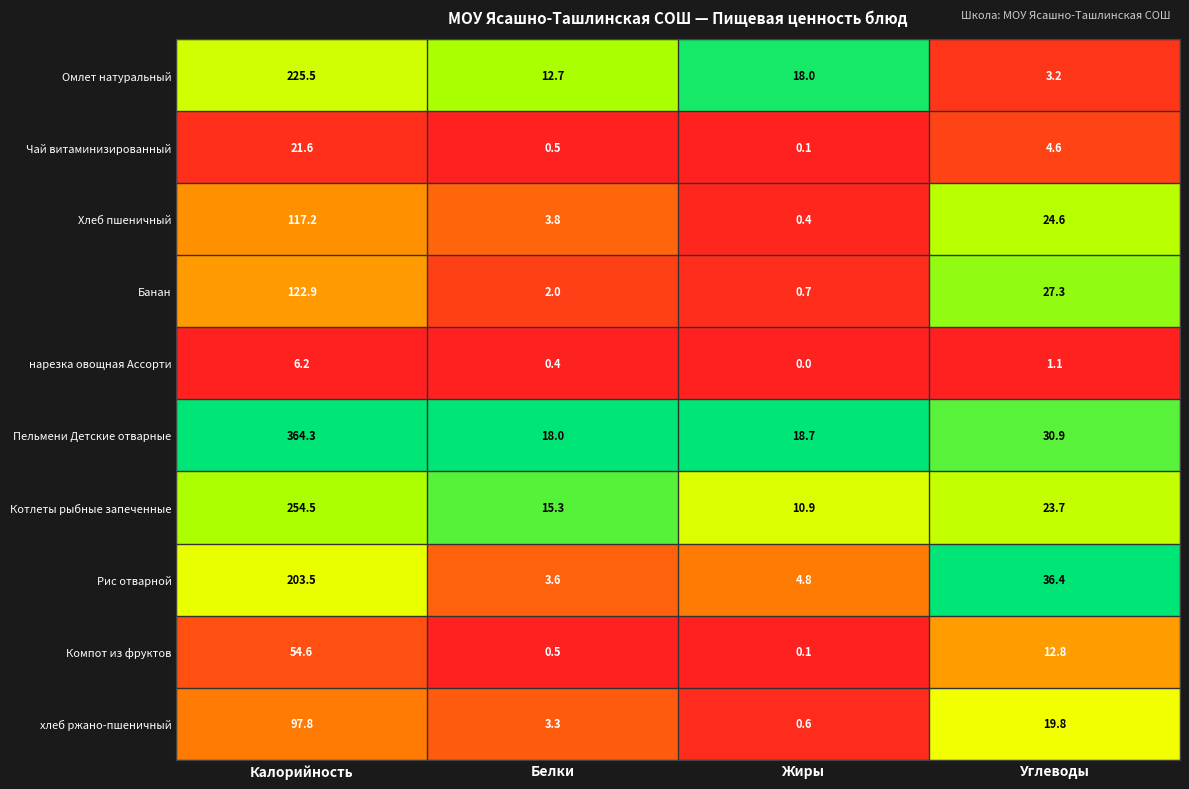

What is the difference between the highest and lowest values at Белки?

17.6